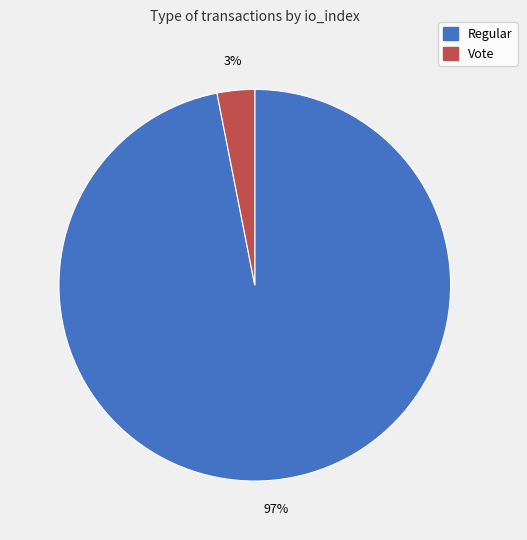

Does any single category account for the majority?

Yes